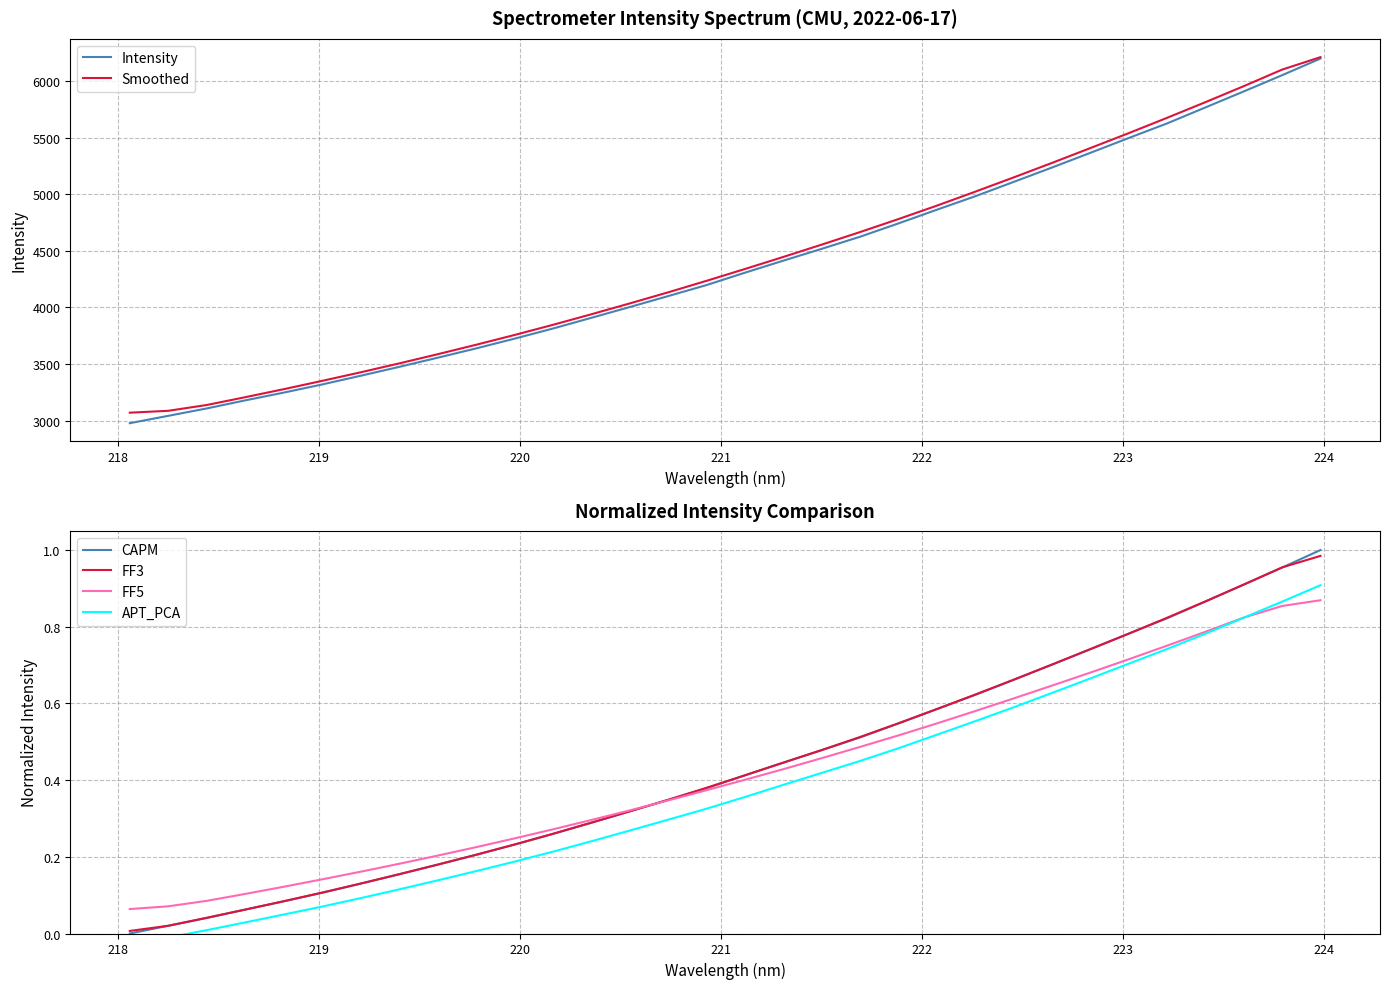

How many lines are shown in the chart?

6